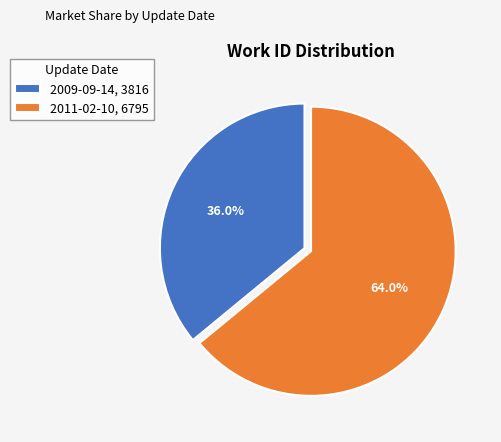

Which slice represents more than half of the pie?

2011-02-10